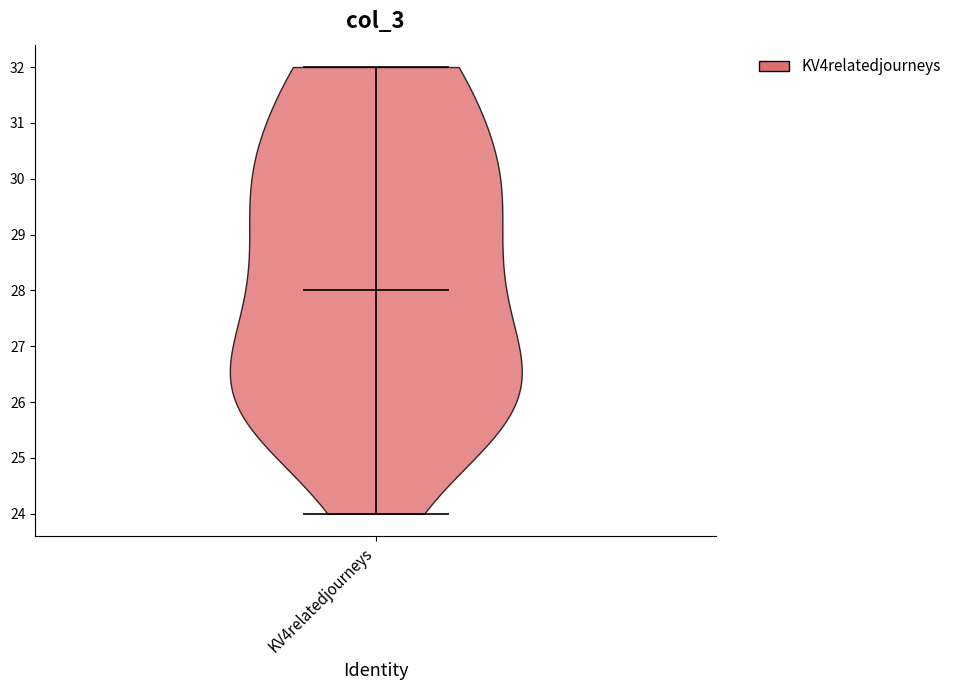

Read this violin plot against the y-axis: where its median line is, and the lowest and highest points the violin reaches. The values are not printed on the chart, so give them approximately, as read against the axis.

median line 28, lowest point 24, highest point 32